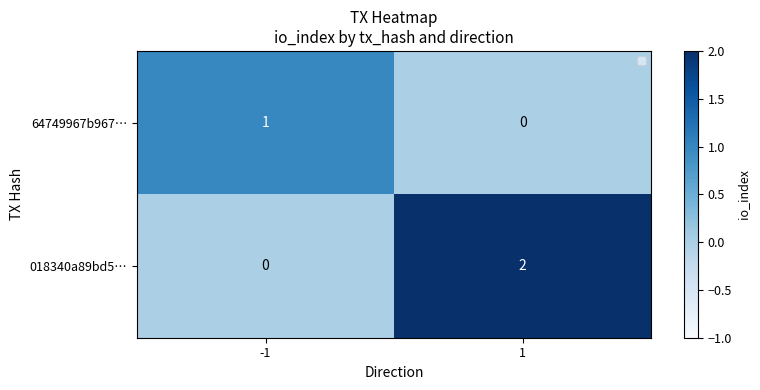

Rank the series at -1 from lowest to highest value.

018340a89bd5…, 64749967b967…